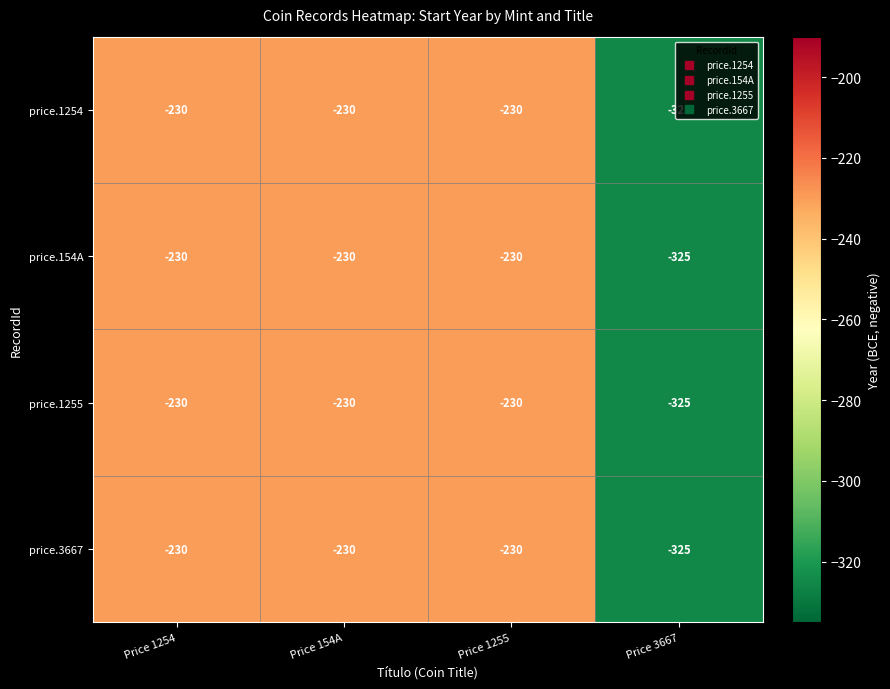

Is the value of price.1254 at Price 3667 greater than the value of price.3667 at Price 1255?

No